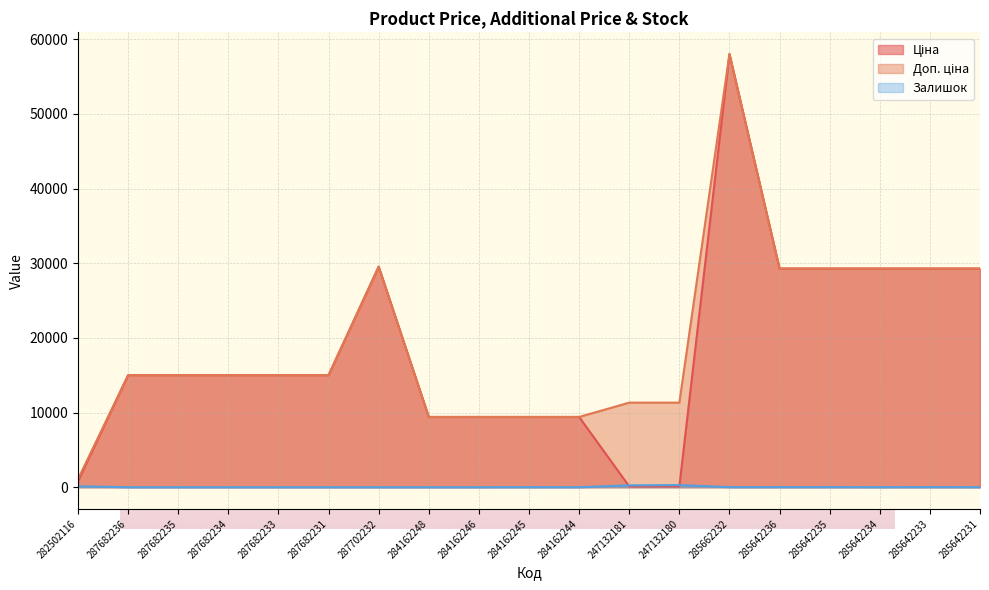

Reading left to right, list all the values displayed in this chart.

Ціна: 282502116=813.0	287682236=15019.2	287682235=15019.2	287682234=15019.2	287682233=15019.2	287682231=15019.2	287702232=29548.9	284162248=9416.9	284162246=9416.9	284162245=9416.9	284162244=9416.9	247132181=113.3	247132180=113.3	285662232=58037.0	285642236=29294.9	285642235=29294.9	285642234=29294.9	285642233=29294.9	285642231=29294.9
Доп. ціна: 282502116=1101.8	287682236=15019.2	287682235=15019.2	287682234=15019.2	287682233=15019.2	287682231=15019.2	287702232=29548.9	284162248=9416.9	284162246=9416.9	284162245=9416.9	284162244=9416.9	247132181=11334.0	247132180=11334.0	285662232=58037.0	285642236=29294.9	285642235=29294.9	285642234=29294.9	285642233=29294.9	285642231=29294.9
Залишок: 282502116=125.0	287682236=0.0	287682235=0.0	287682234=0.0	287682233=0.0	287682231=0.0	287702232=0.0	284162248=0.0	284162246=0.0	284162245=7.0	284162244=1.0	247132181=260.0	247132180=290.0	285662232=12.0	285642236=12.0	285642235=11.0	285642234=5.0	285642233=13.0	285642231=4.0